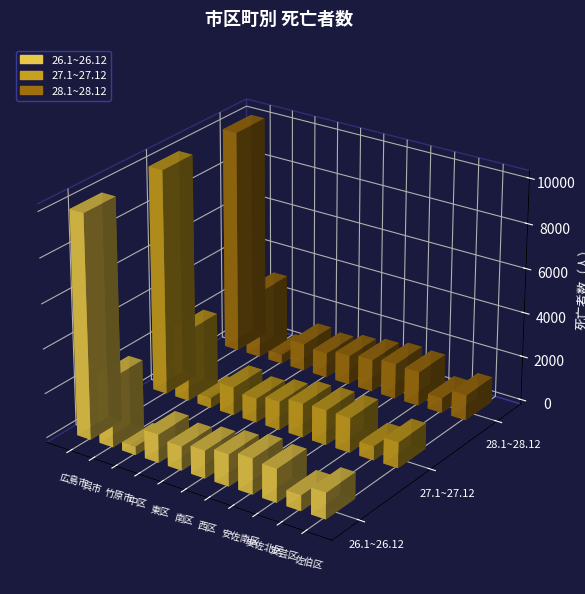

Which series changed the most between 東区 and 安芸区?

27.1~27.12